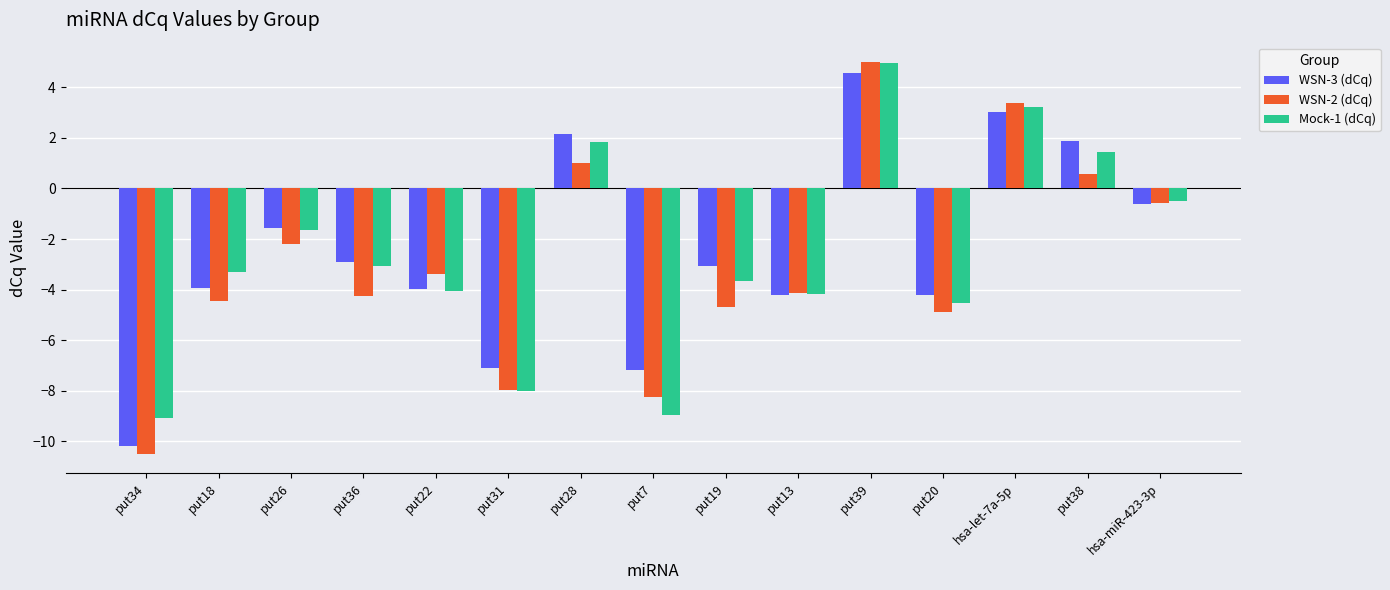

List the labels in order of WSN-2 (dCq) value, largest first.

put39, hsa-let-7a-5p, put28, put38, hsa-miR-423-3p, put26, put22, put13, put36, put18, put19, put20, put31, put7, put34